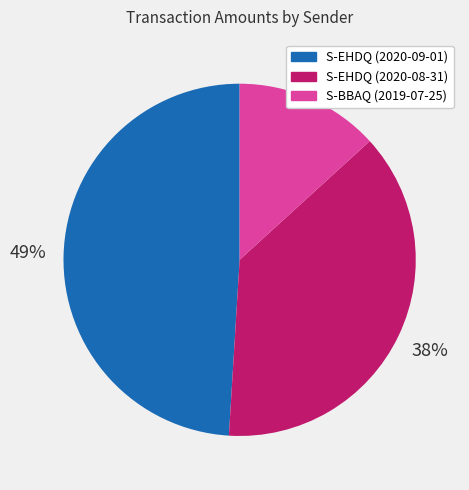

Is the sum of S-EHDQ (2020-09-01) and S-EHDQ (2020-08-31) greater than half?

Yes